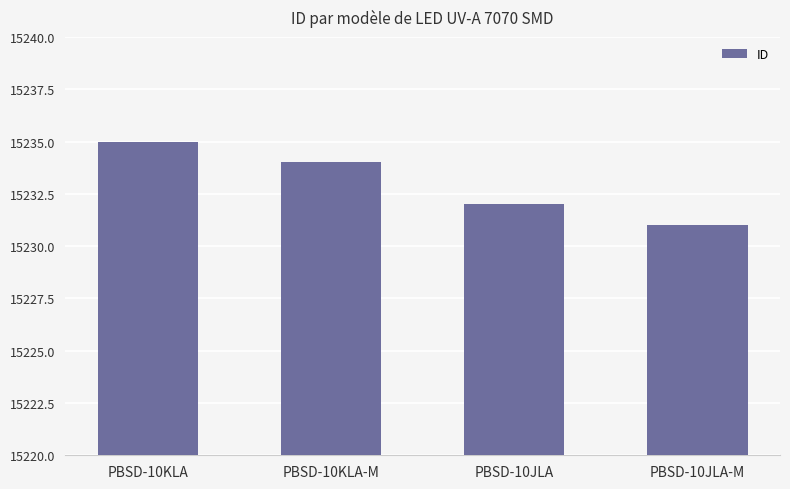

At which category does the chart reach its minimum across all series?

PBSD-10JLA-M